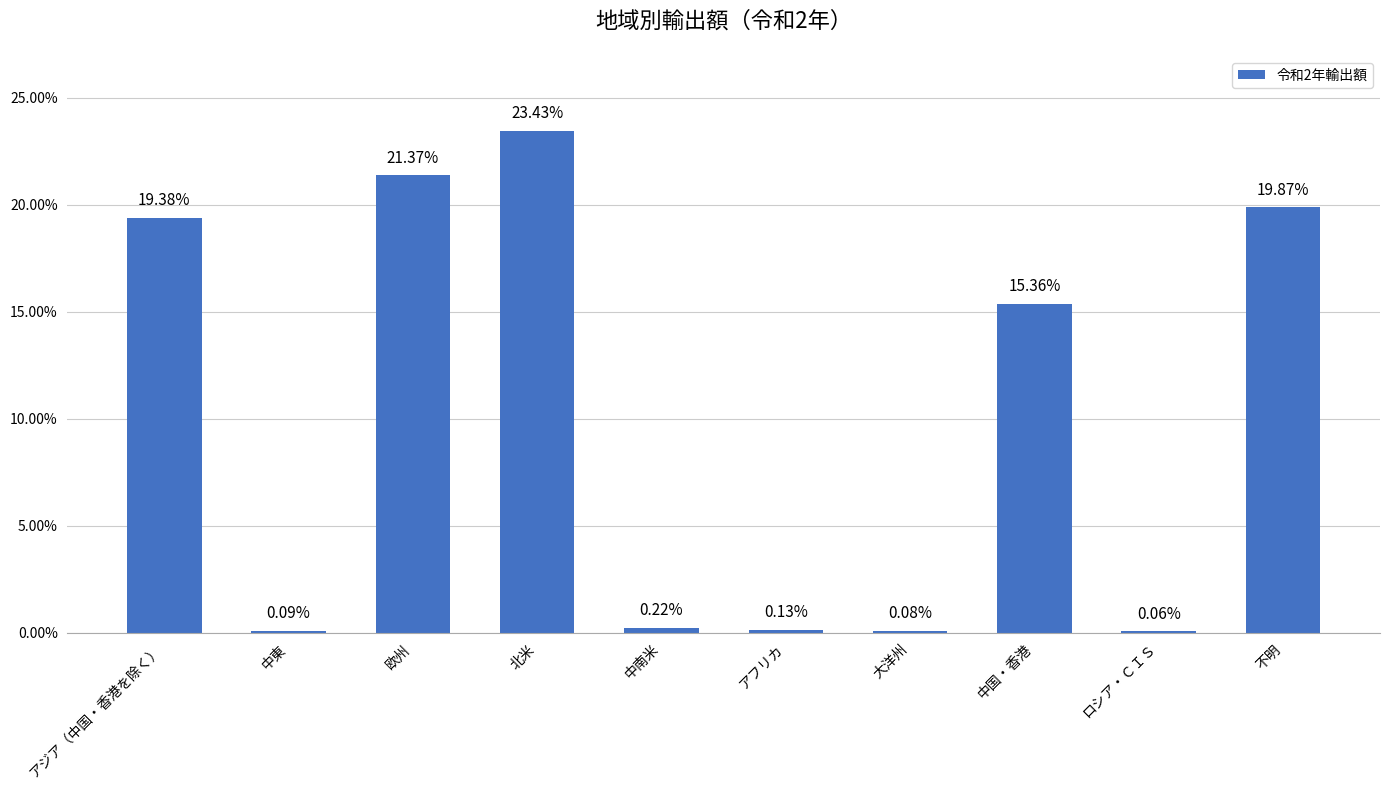

How many categories are shown in the chart?

10